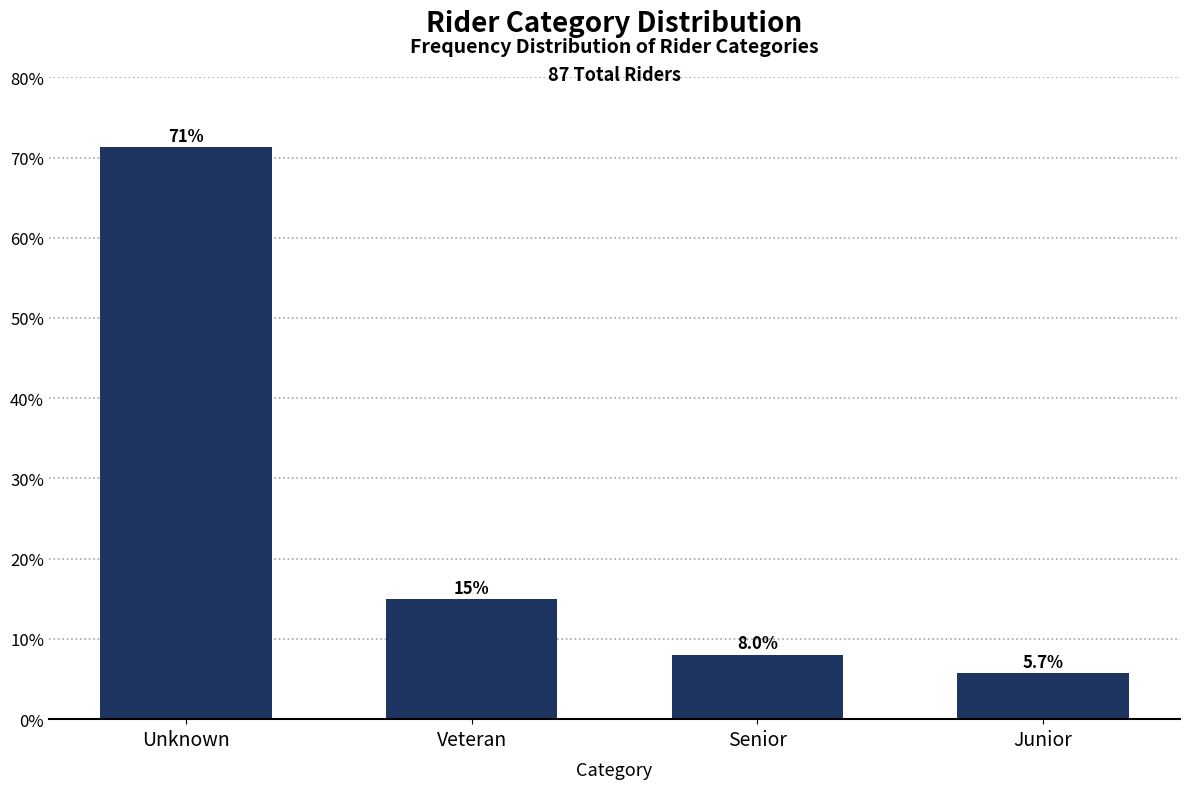

Reading right to left, what are all the values shown in this chart?

Junior=5.7	Senior=8.0	Veteran=14.9	Unknown=71.3